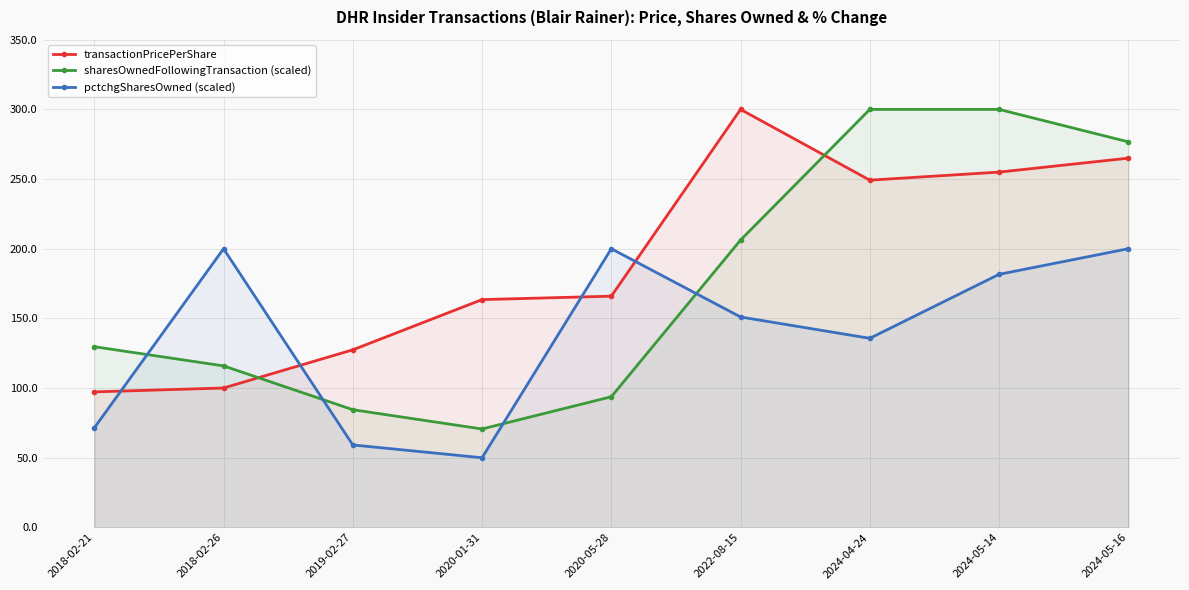

Reading left to right, what are all the values shown in this chart?

transactionPricePerShare: 97.3	100.0	127.4	163.5	166.0	300.0	249.2	255.0	265.0
sharesOwnedFollowingTransaction (scaled): 129.7	115.9	84.5	70.6	93.8	206.2	300.0	300.0	276.7
pctchgSharesOwned (scaled): 71.4	200.0	59.2	50.0	200.0	151.0	135.7	181.6	200.0